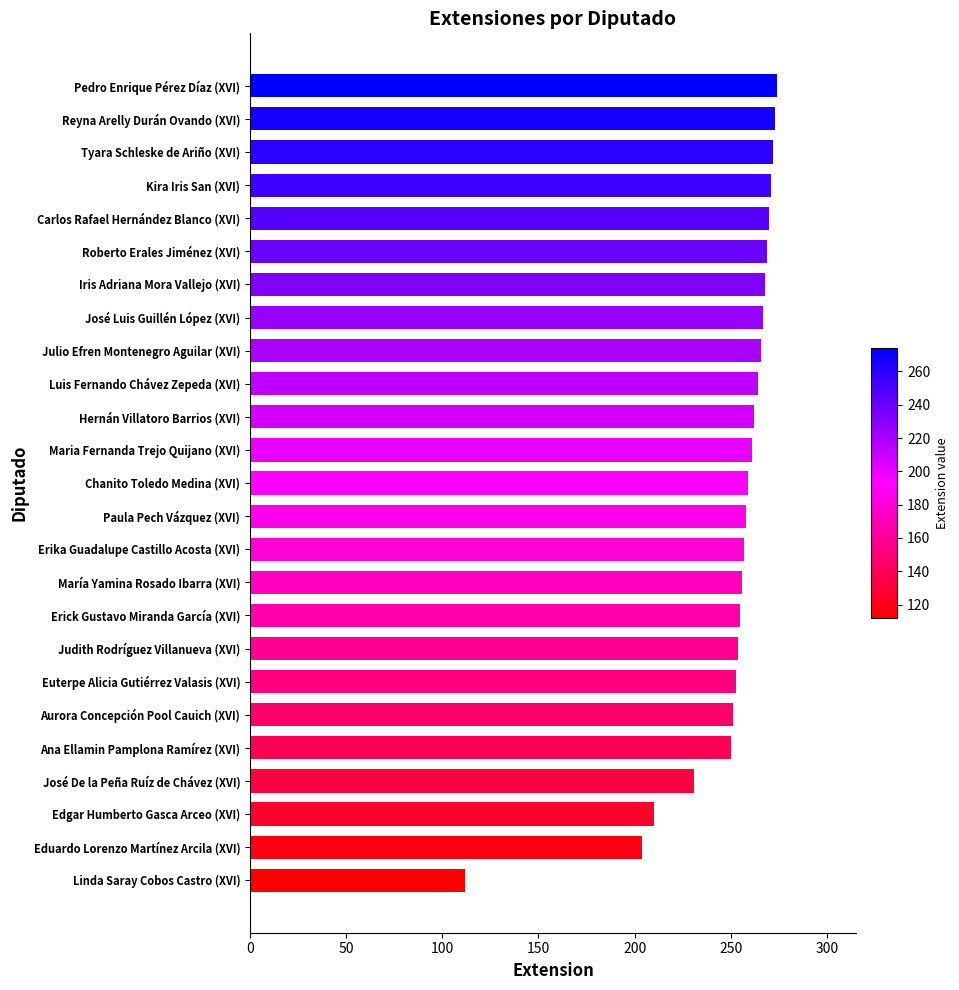

Approximately how many times larger is the value at Hernán Villatoro Barrios (XVI) compared to Ana Ellamin Pamplona Ramírez (XVI)?

1.0